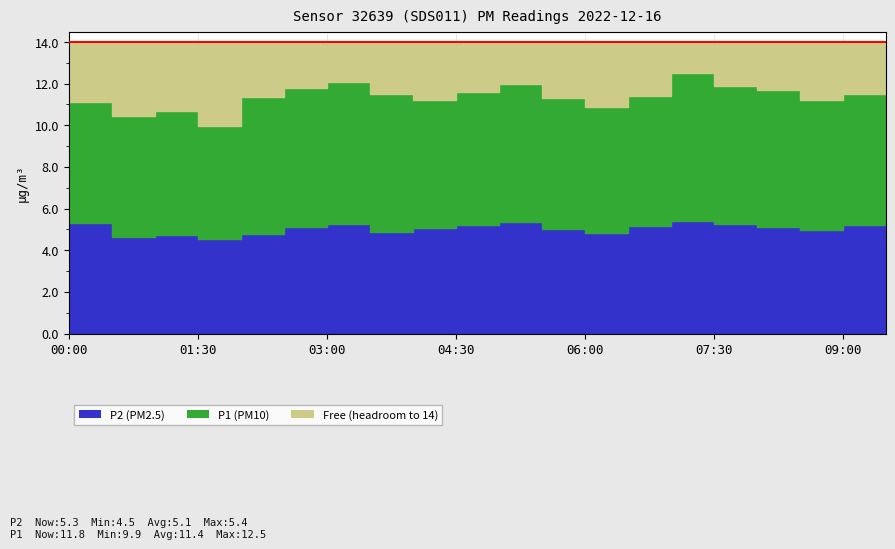

How many values in the P1 series are below 11?

4